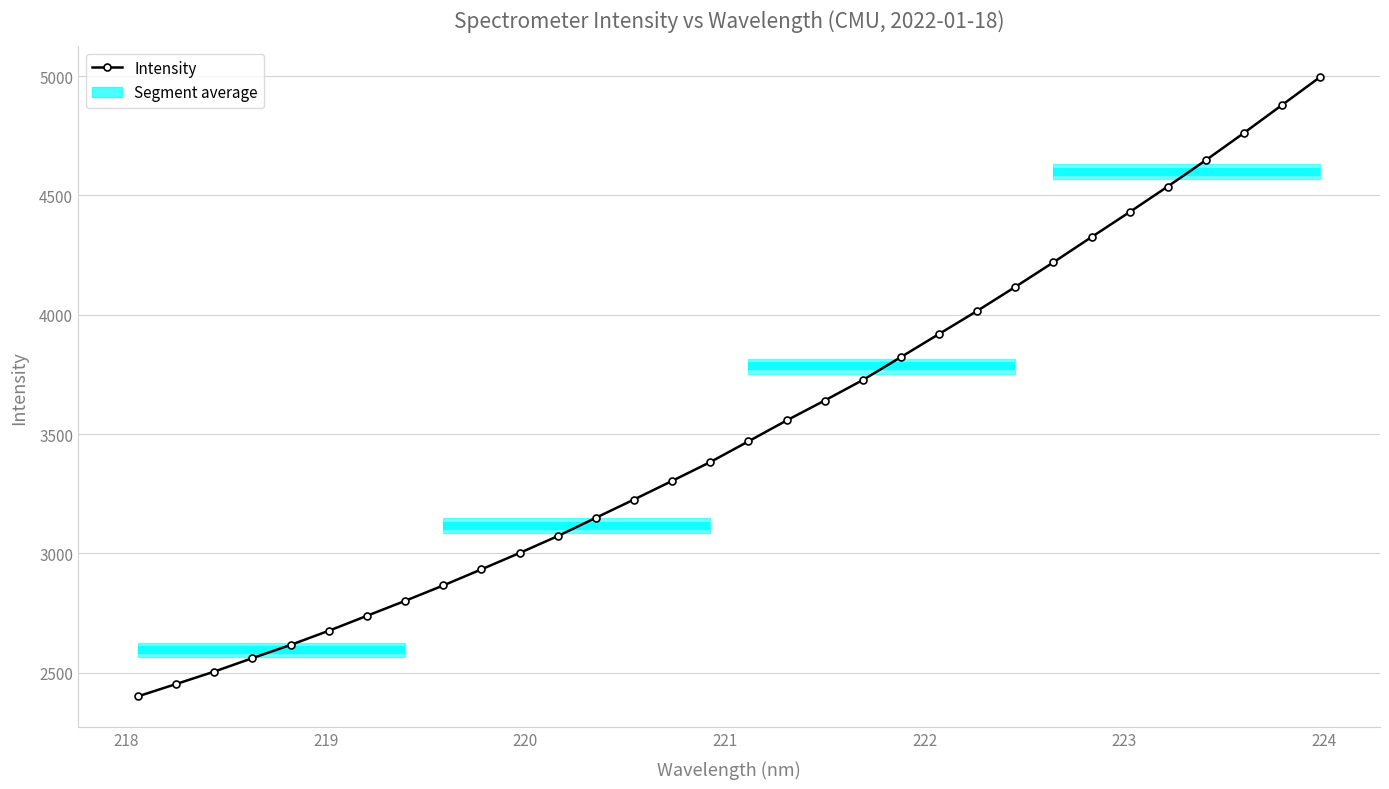

Count the number of categories in the chart.

32